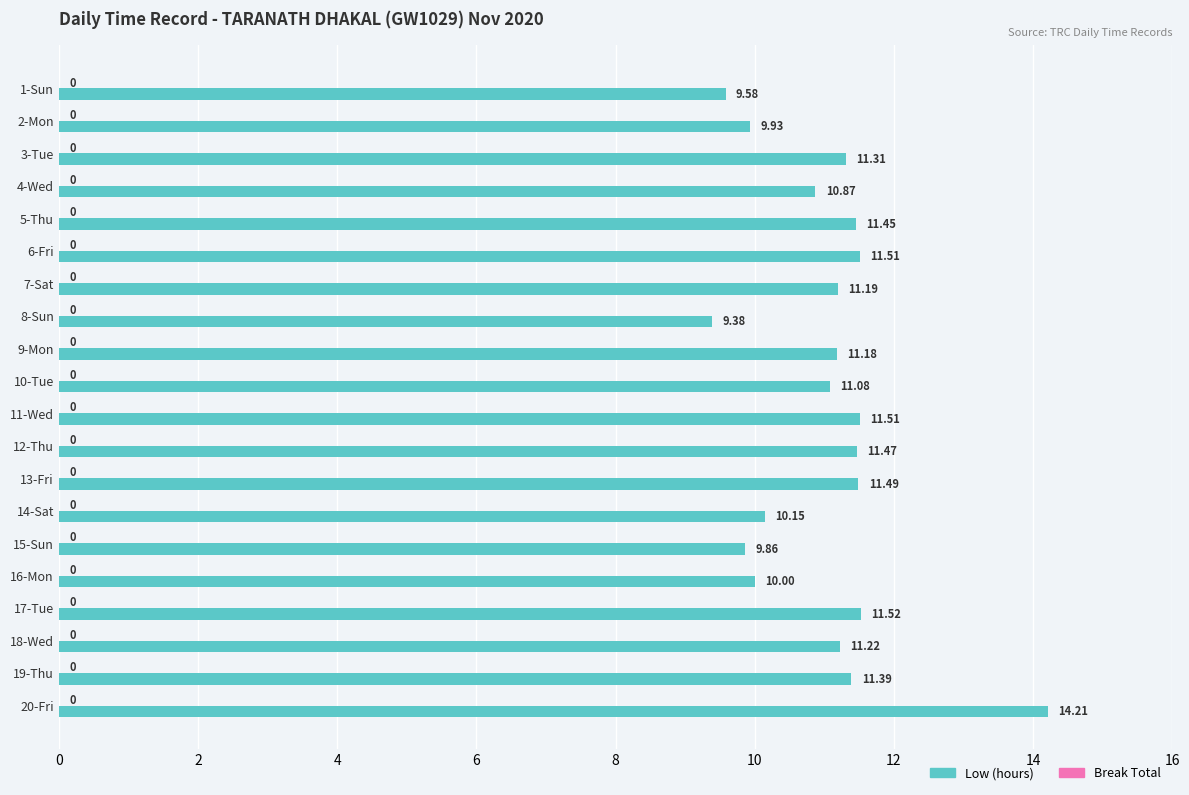

What is the ratio of the value at 16-Mon to the value at 8-Sun?

1.1